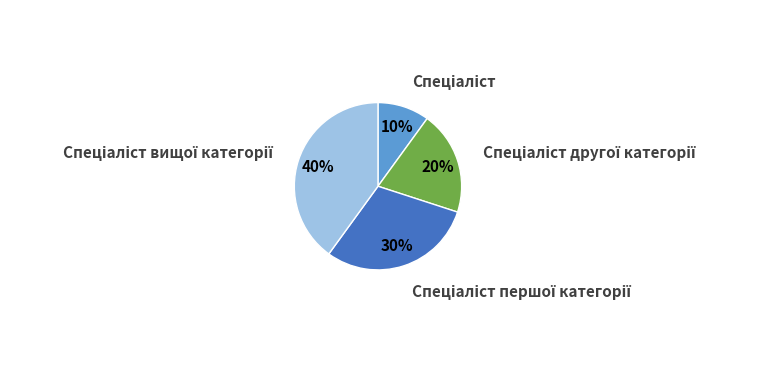

To the nearest percent, what is the difference between the largest and smallest slice percentages?

30%